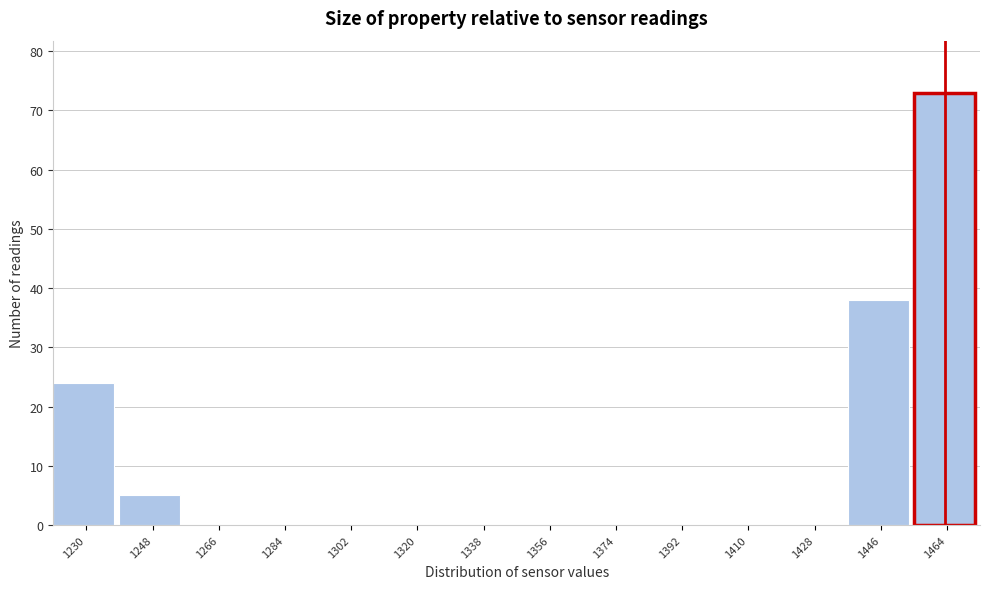

Reading left to right, list all the values displayed in this chart.

1230=24	1248=5	1266=0	1284=0	1302=0	1320=0	1338=0	1356=0	1374=0	1392=0	1410=0	1428=0	1446=38	1464=73